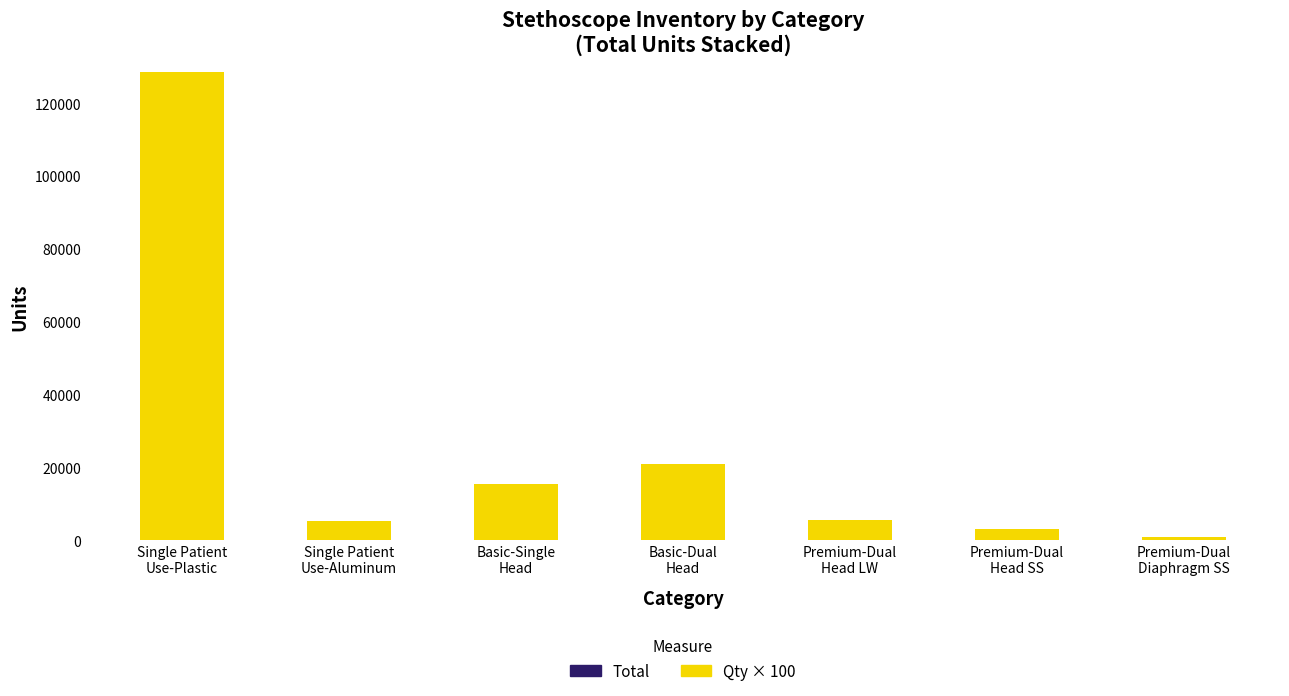

What is the average value?

25686